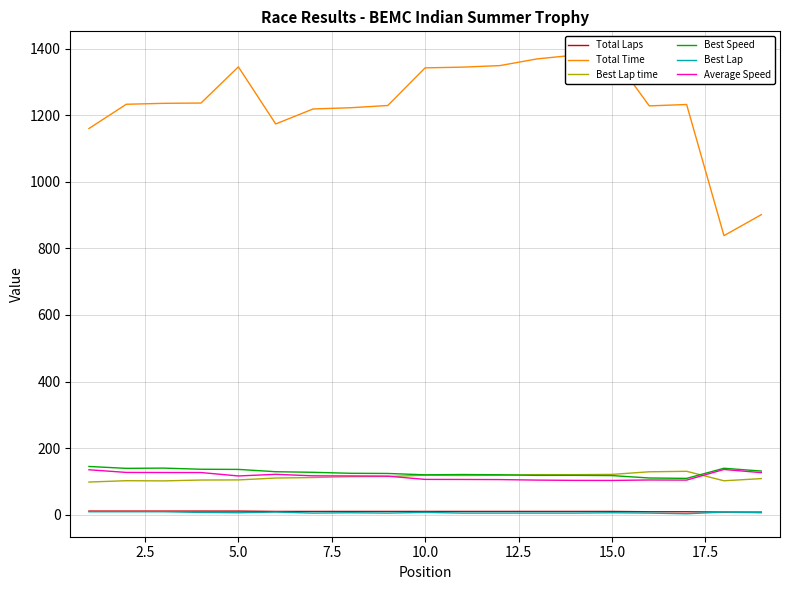

Does the chart have visible grid lines?

Yes